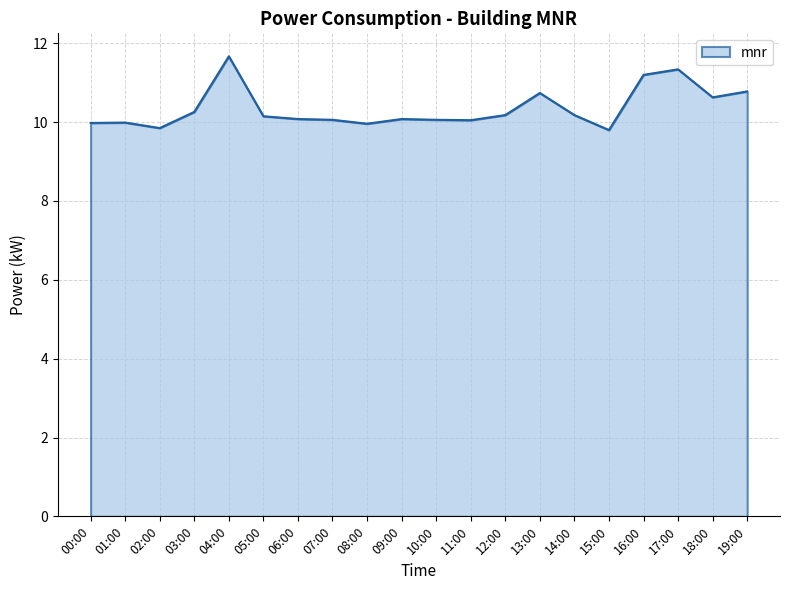

Approximately how many times larger is the value at 15:00 compared to 12:00?

1.0